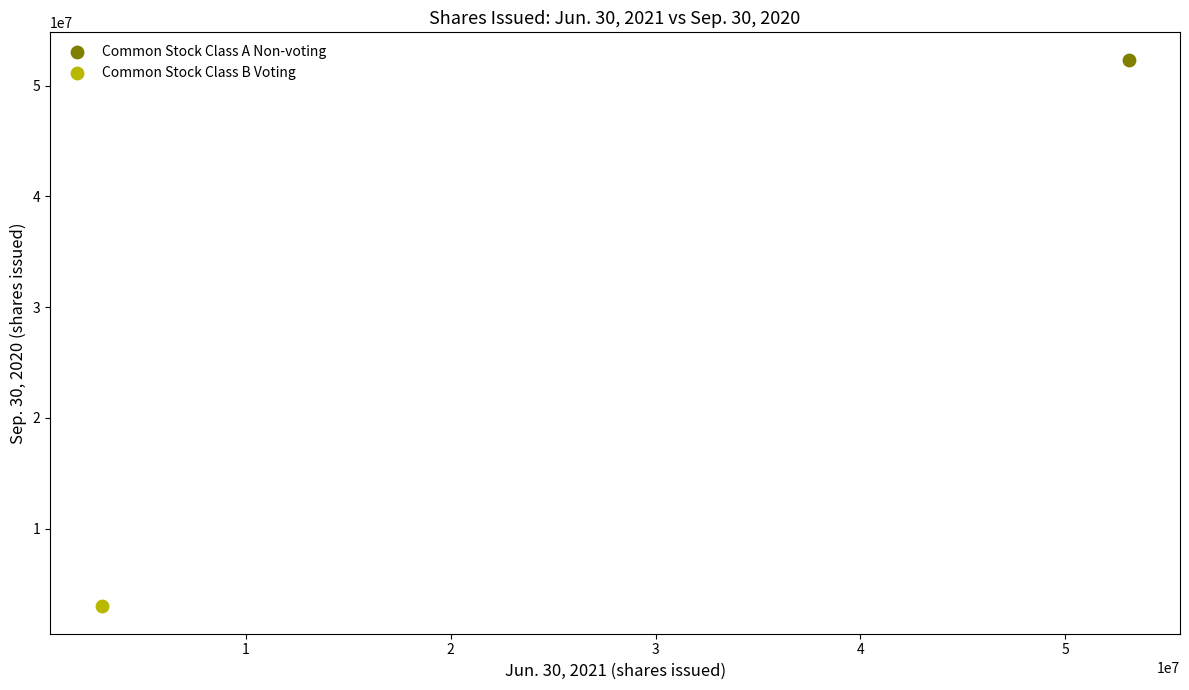

Which series reaches the maximum Y coordinate?

Common Stock Class A Non-voting